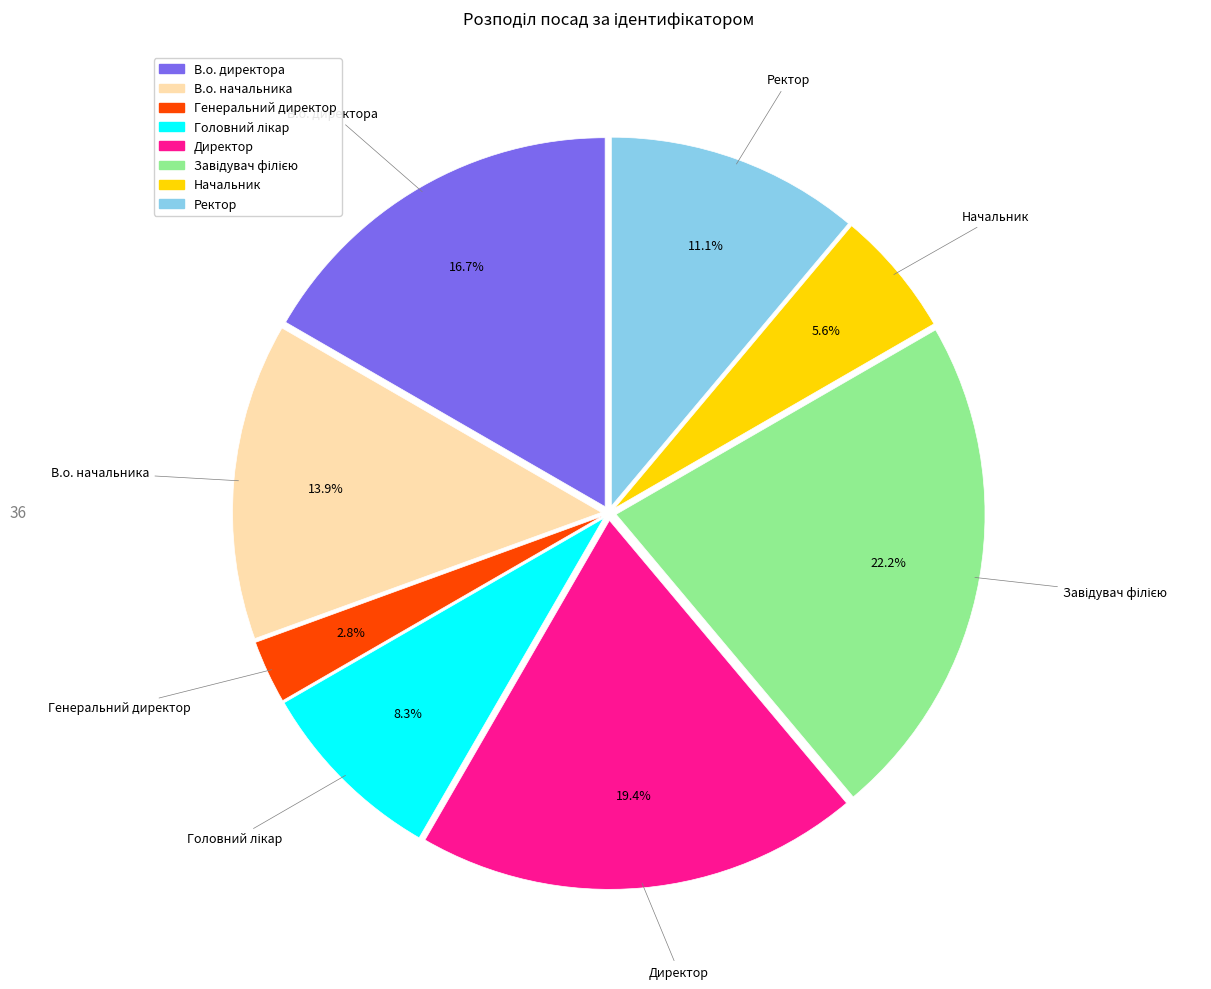

Is there any slice that represents more than half of the pie?

No